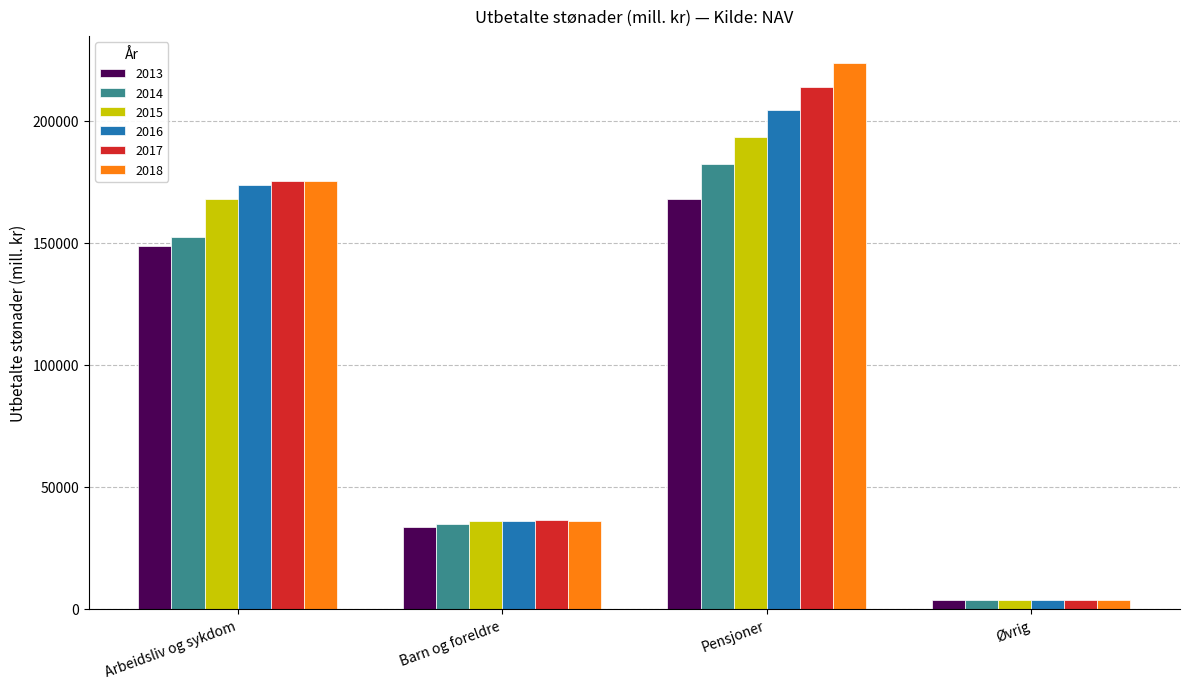

Read the 2016 value at Arbeidsliv og sykdom.

173576.4